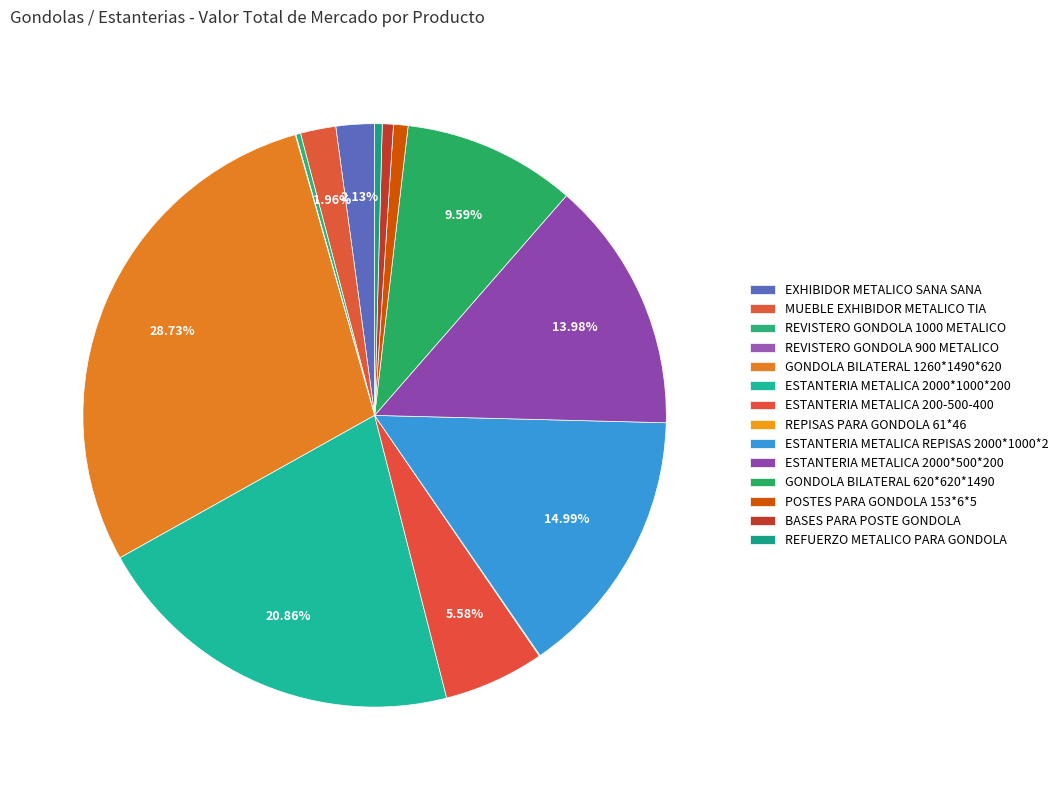

Is it true that GONDOLA BILATERAL 620*620*1490 is 1% of the pie?

False